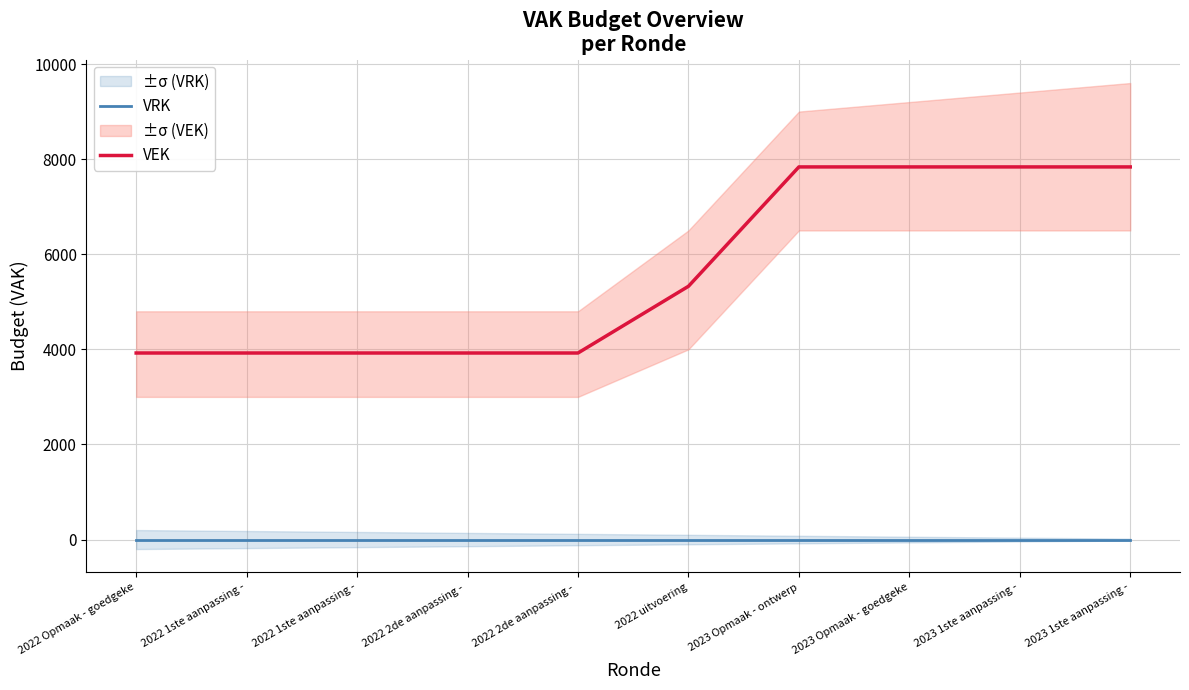

What is the spread (max minus min) of values at 2023 Opmaak - ontwerp?

7836